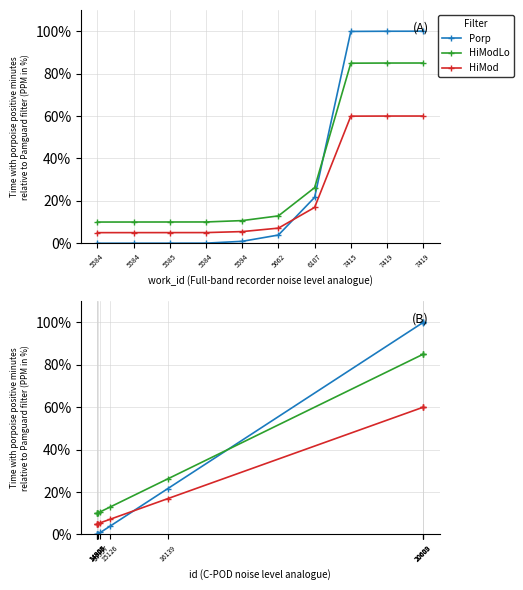

Is it true that Porp equals 53.6 at 20603?

False